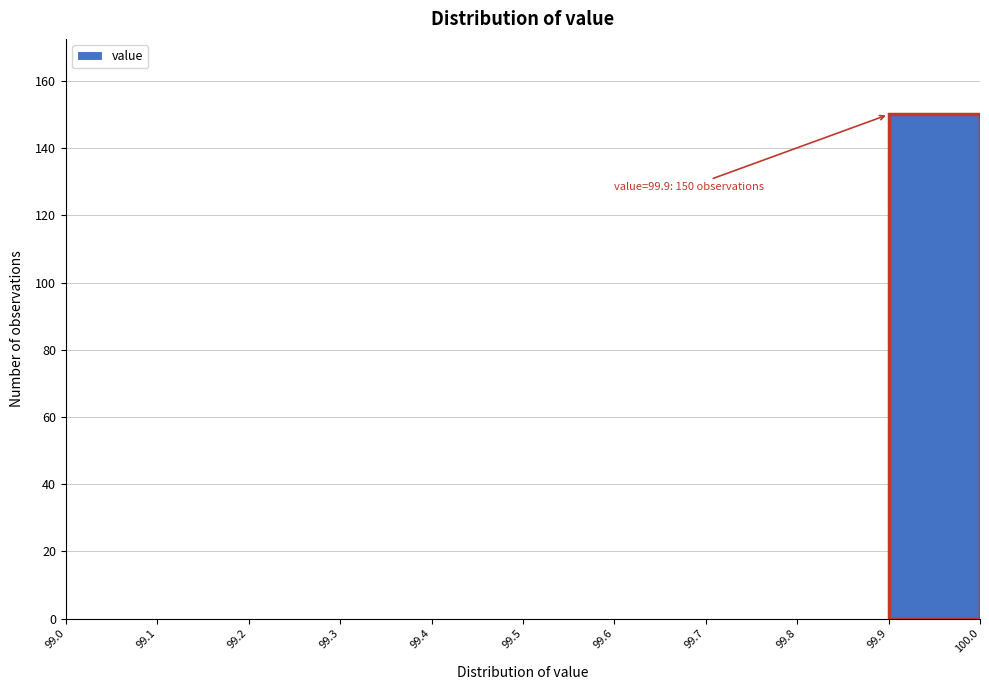

Over which range of the x-axis is the bar tallest?

99.9 to 100.0